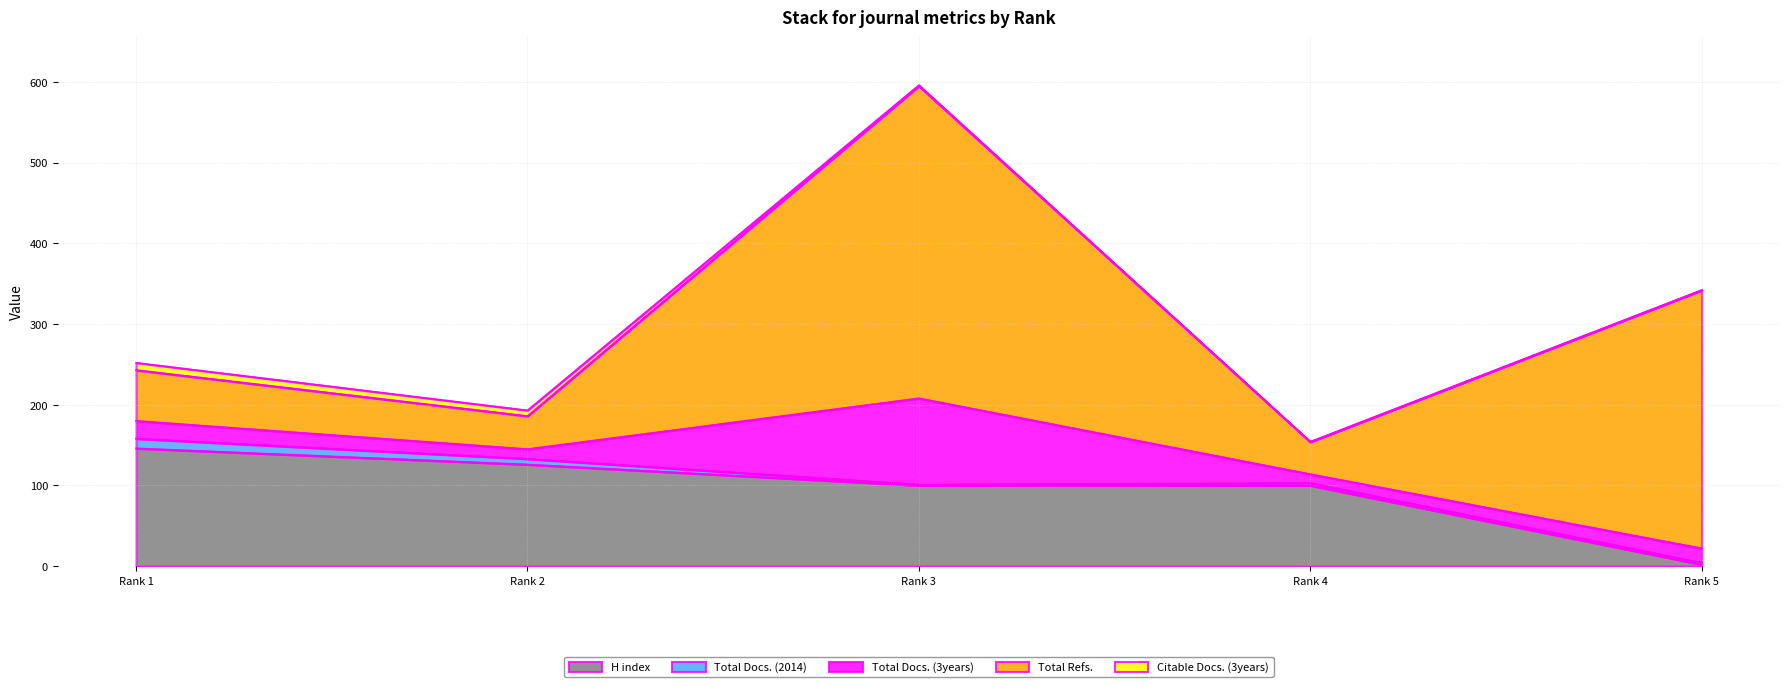

Does the chart display data point markers on the line(s)?

No